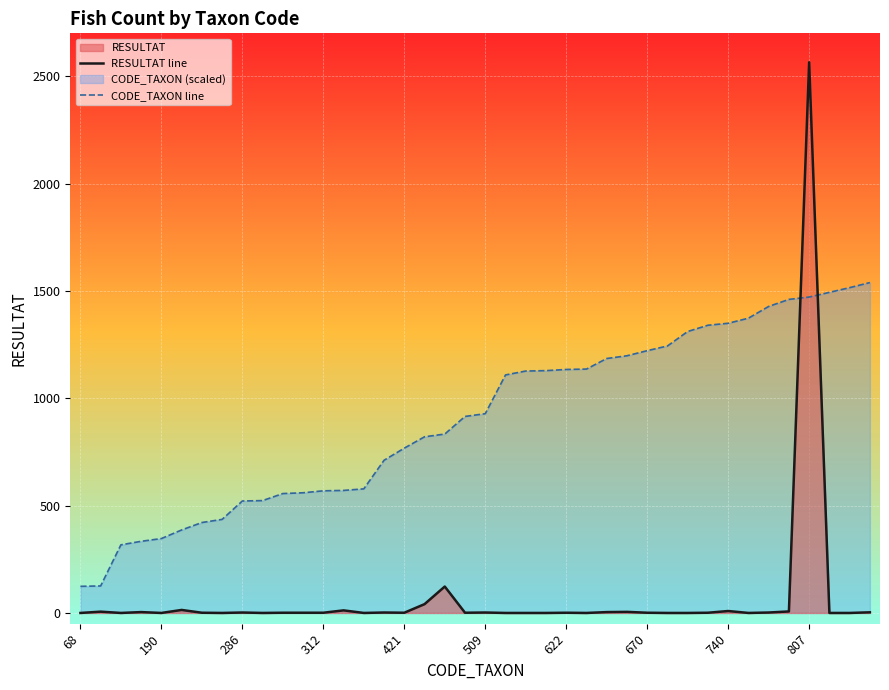

List the series in order of their peak value, lowest first.

CODE_TAXON line, RESULTAT line